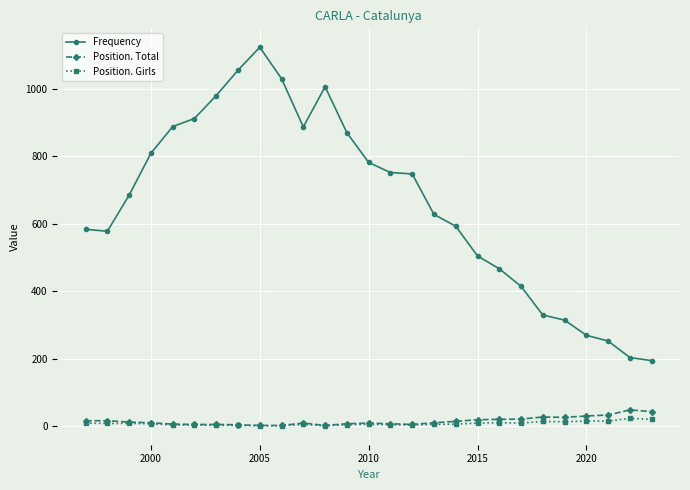

True or false: Position. Total and Frequency cross at least once.

False